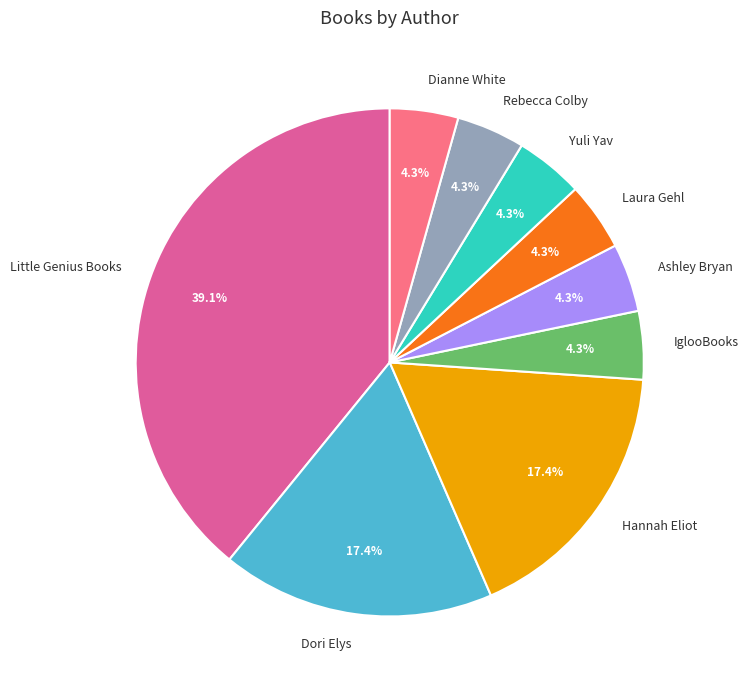

What is the largest slice in the pie chart?

Little Genius Books